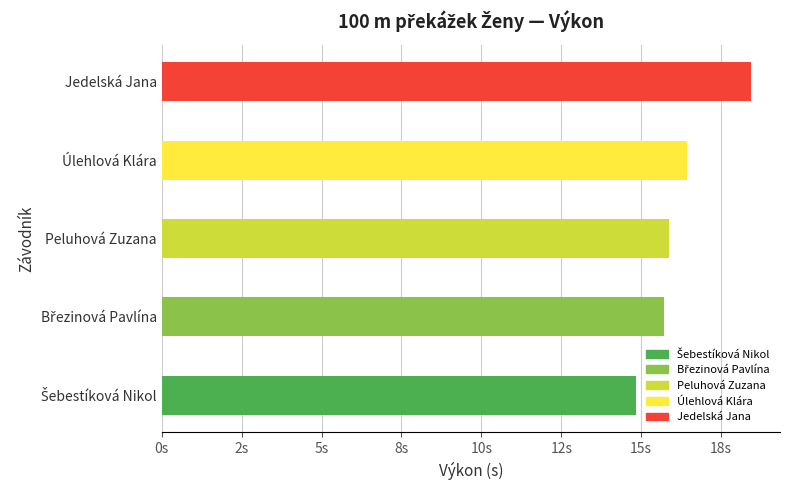

List the labels in order of value, smallest first.

Šebestíková Nikol, Březinová Pavlína, Peluhová Zuzana, Úlehlová Klára, Jedelská Jana